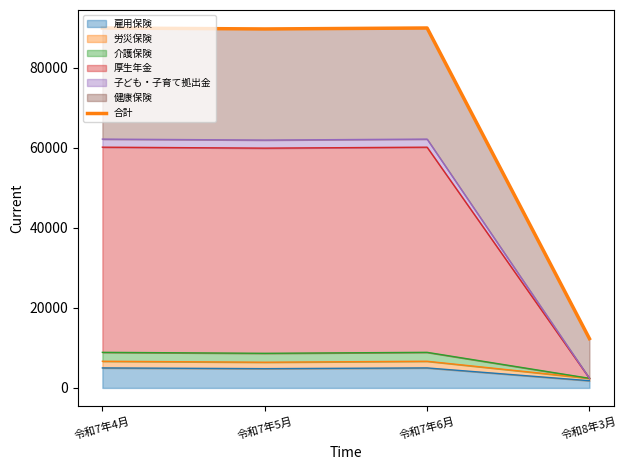

At which label does 雇用保険 reach its minimum?

令和8年3月